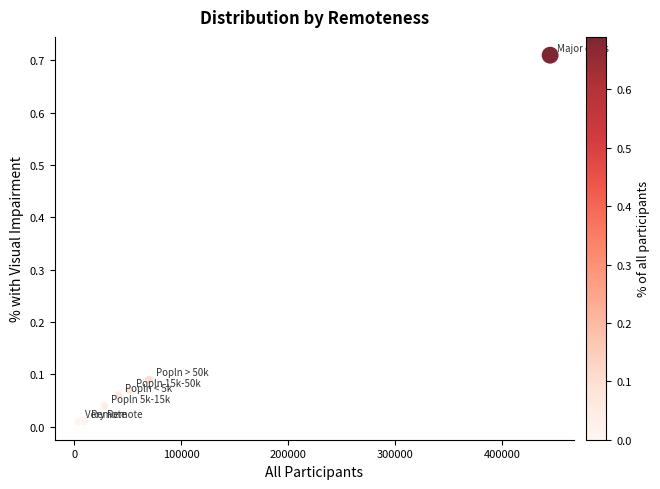

What is the range of X values (max minus min)?

441139.0